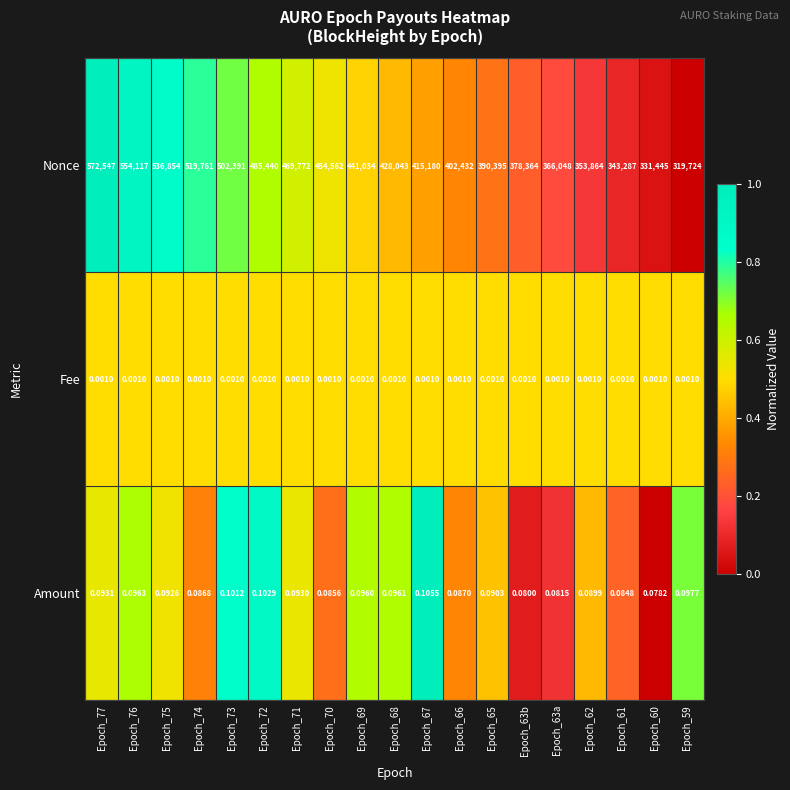

Is the value of Amount at Epoch_76 greater than the value of Fee at Epoch_69?

Yes